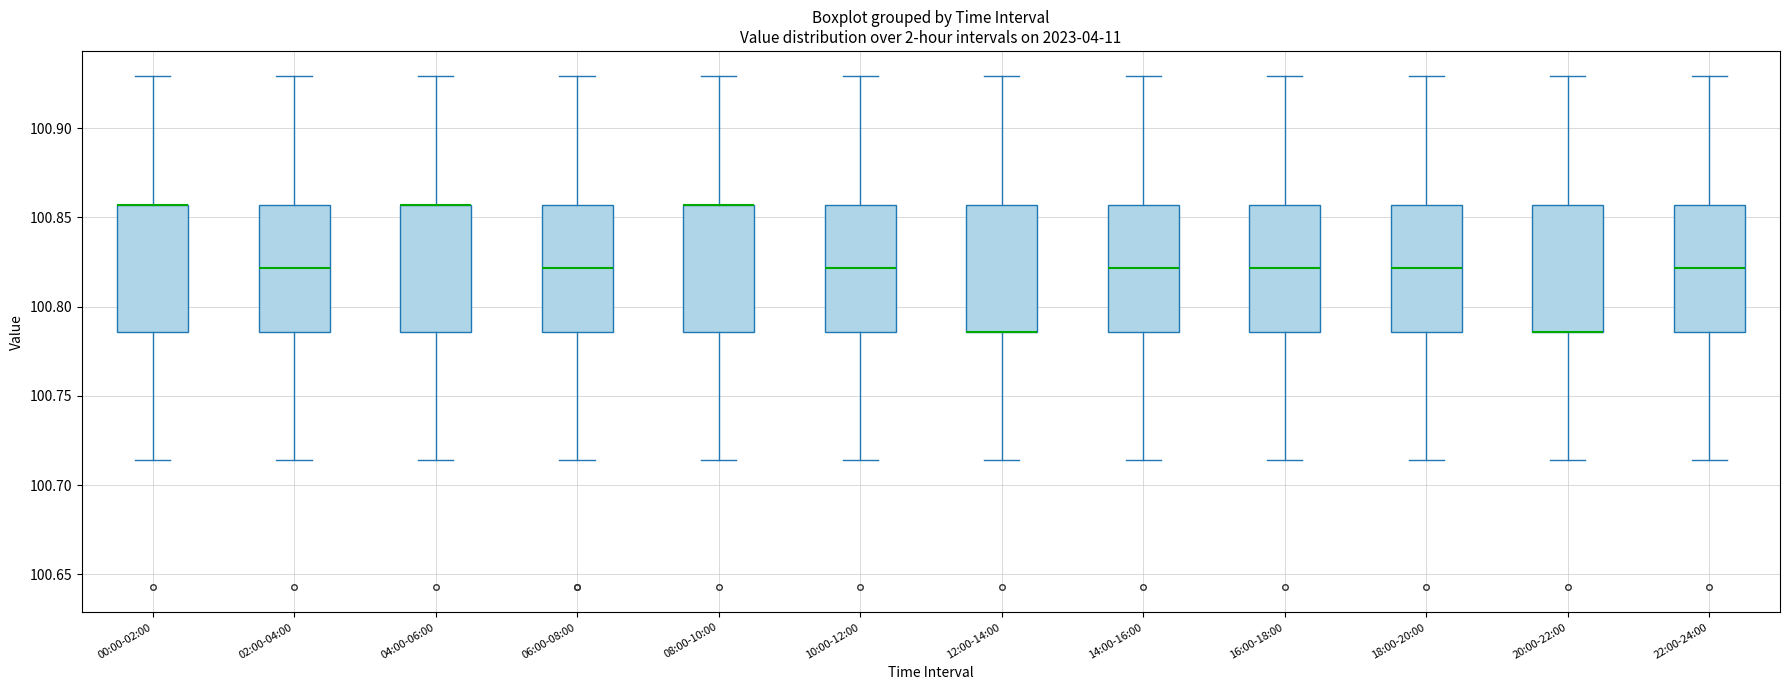

Reading left to right, read every box against the y-axis: the position of its median line, the range the box covers, and the ends of its whiskers. The values are not printed on the chart, so give them approximately, as read against the axis.

00:00-02:00: median 100.855 (drawn on the box's upper edge), box 100.785 to 100.855, whiskers 100.715 to 100.930
02:00-04:00: median 100.820, box 100.785 to 100.855, whiskers 100.715 to 100.930
04:00-06:00: median 100.855 (drawn on the box's upper edge), box 100.785 to 100.855, whiskers 100.715 to 100.930
06:00-08:00: median 100.820, box 100.785 to 100.855, whiskers 100.715 to 100.930
08:00-10:00: median 100.855 (drawn on the box's upper edge), box 100.785 to 100.855, whiskers 100.715 to 100.930
10:00-12:00: median 100.820, box 100.785 to 100.855, whiskers 100.715 to 100.930
12:00-14:00: median 100.785 (drawn on the box's lower edge), box 100.785 to 100.855, whiskers 100.715 to 100.930
14:00-16:00: median 100.820, box 100.785 to 100.855, whiskers 100.715 to 100.930
16:00-18:00: median 100.820, box 100.785 to 100.855, whiskers 100.715 to 100.930
18:00-20:00: median 100.820, box 100.785 to 100.855, whiskers 100.715 to 100.930
20:00-22:00: median 100.785 (drawn on the box's lower edge), box 100.785 to 100.855, whiskers 100.715 to 100.930
22:00-24:00: median 100.820, box 100.785 to 100.855, whiskers 100.715 to 100.930